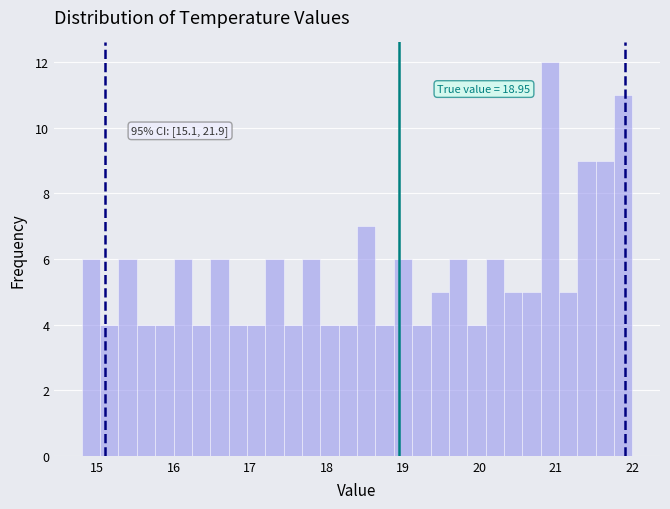

Read against the x-axis, roughly where is the centre of the tallest bar?

20.9